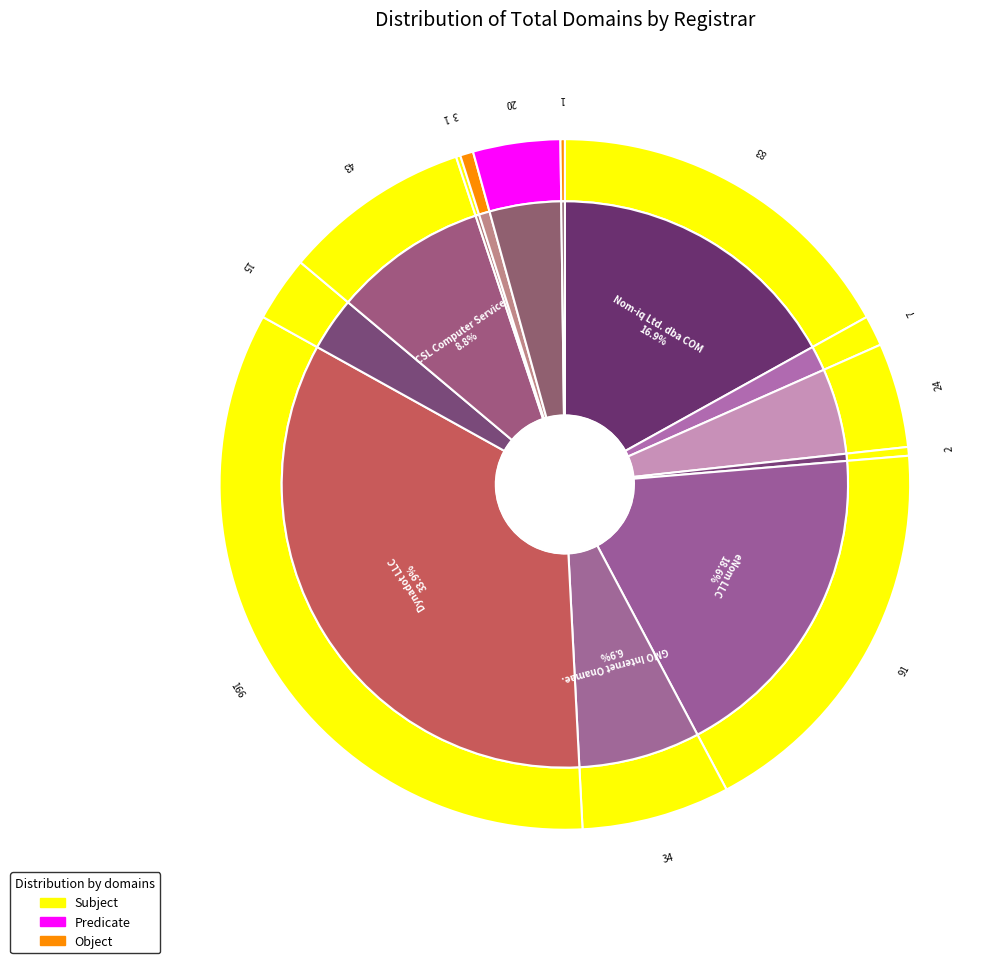

What percentage is NOT represented by GMO Internet Onamae.com?

93.1%